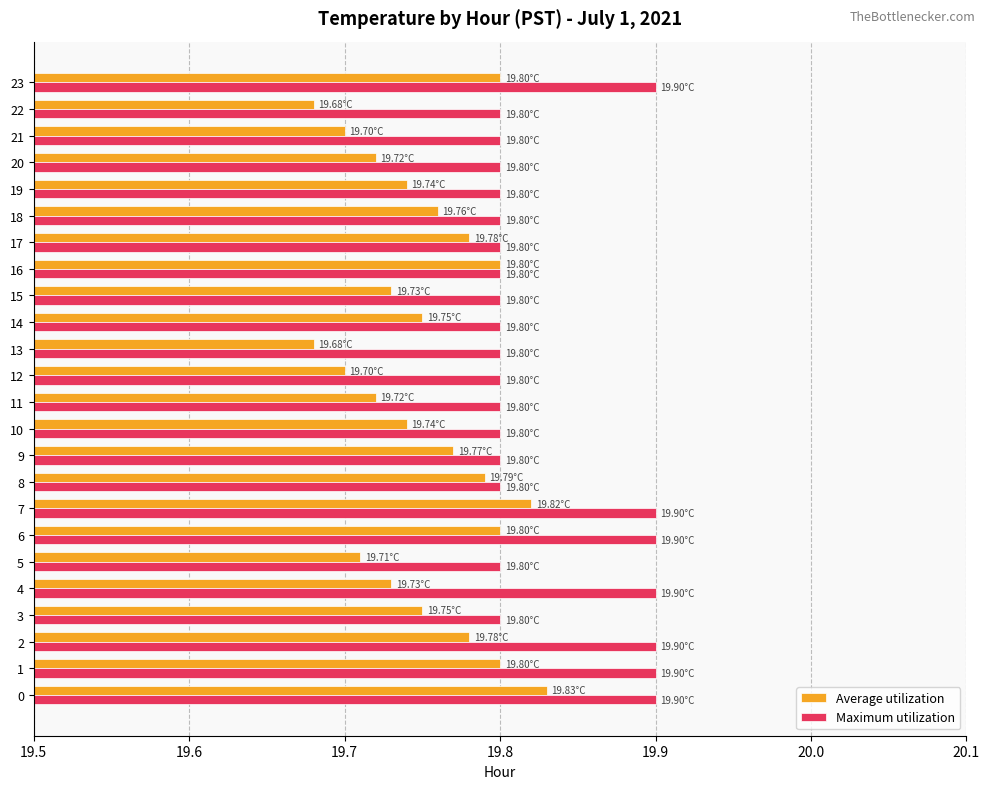

Which series has the widest spread of values?

Average utilization